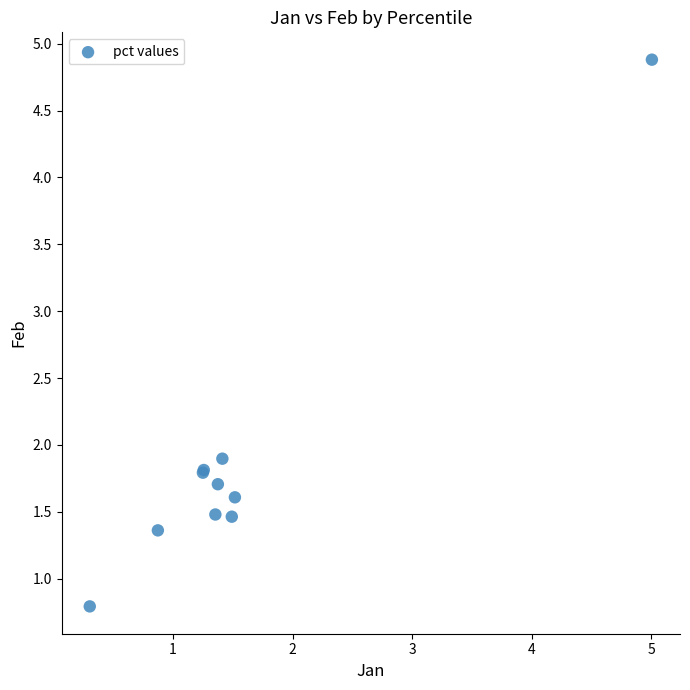

What Y value in the scatter plot is closest to 2?

1.9